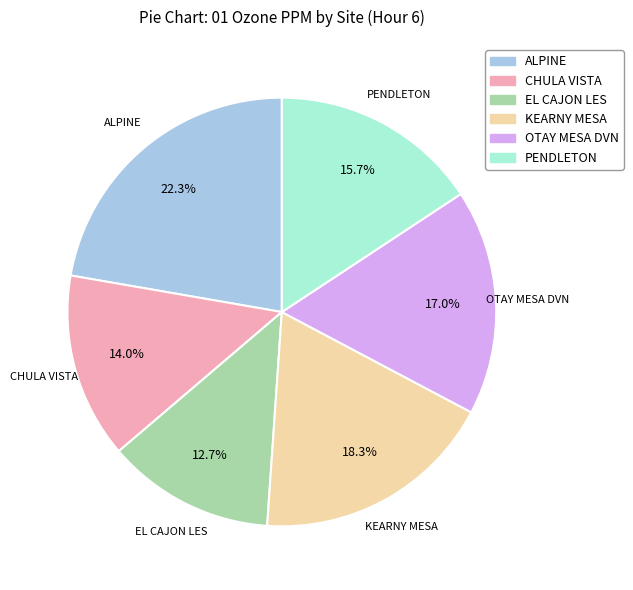

Count the number of slices in the pie.

6